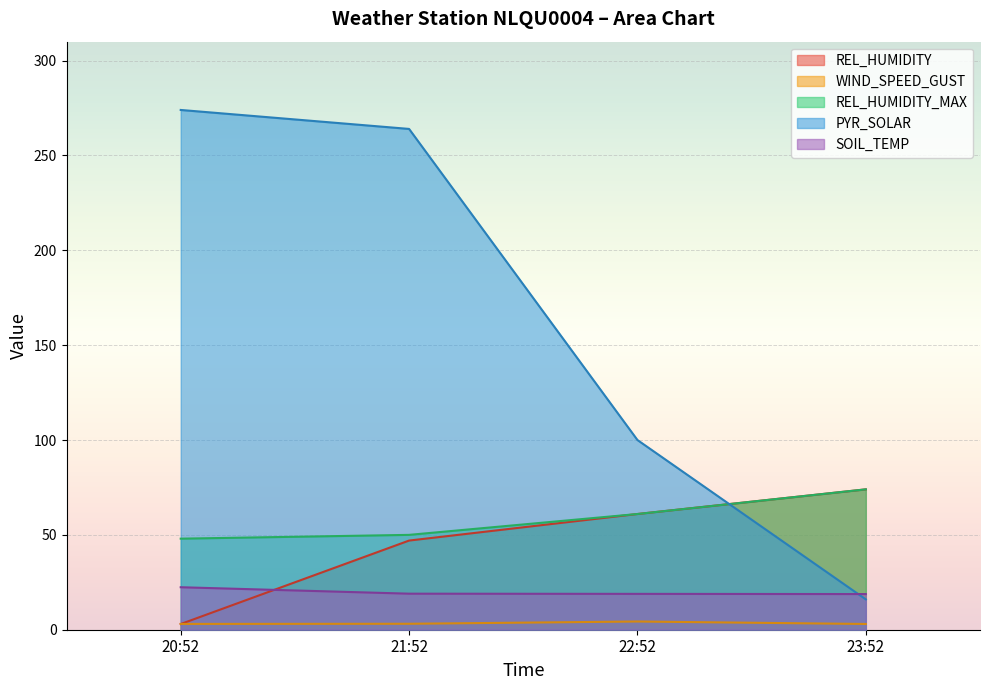

What is the label of the 1st point from the right?

23:52